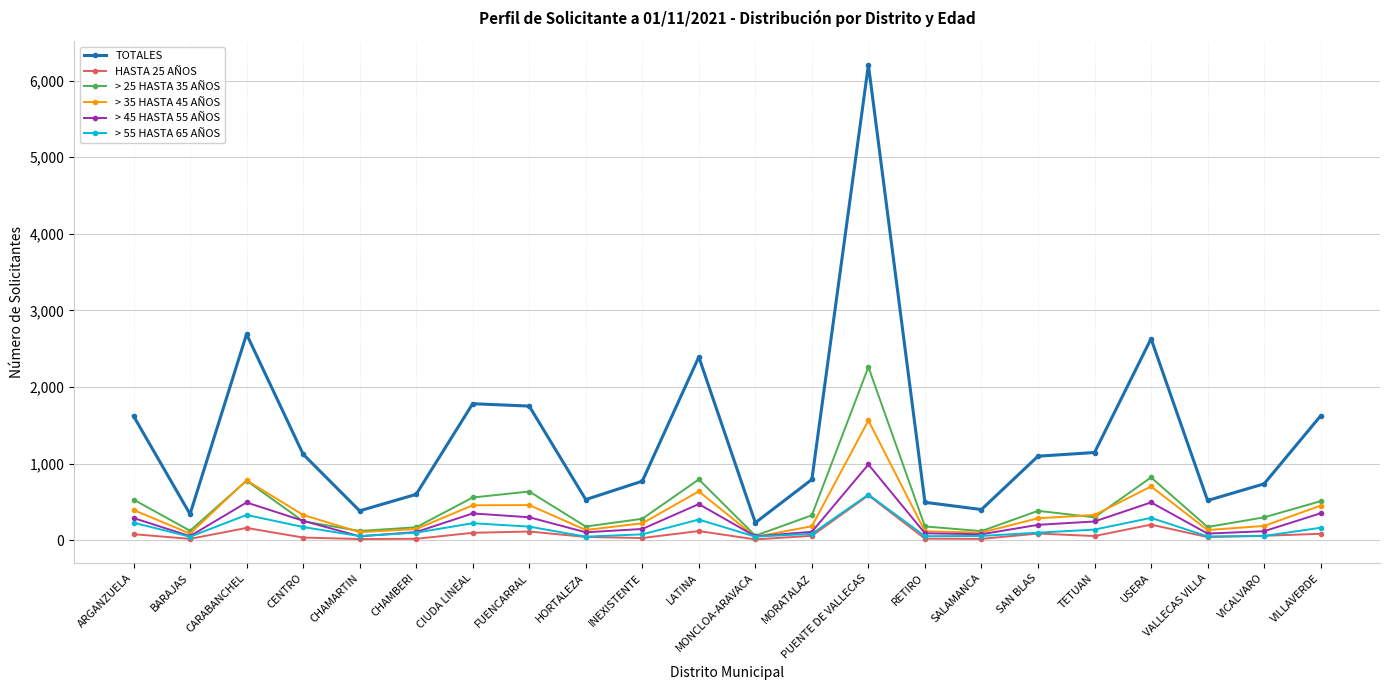

What are all the series names shown in the legend?

TOTALES, HASTA 25 AÑOS, > 25 HASTA 35 AÑOS, > 35 HASTA 45 AÑOS, > 45 HASTA 55 AÑOS, > 55 HASTA 65 AÑOS